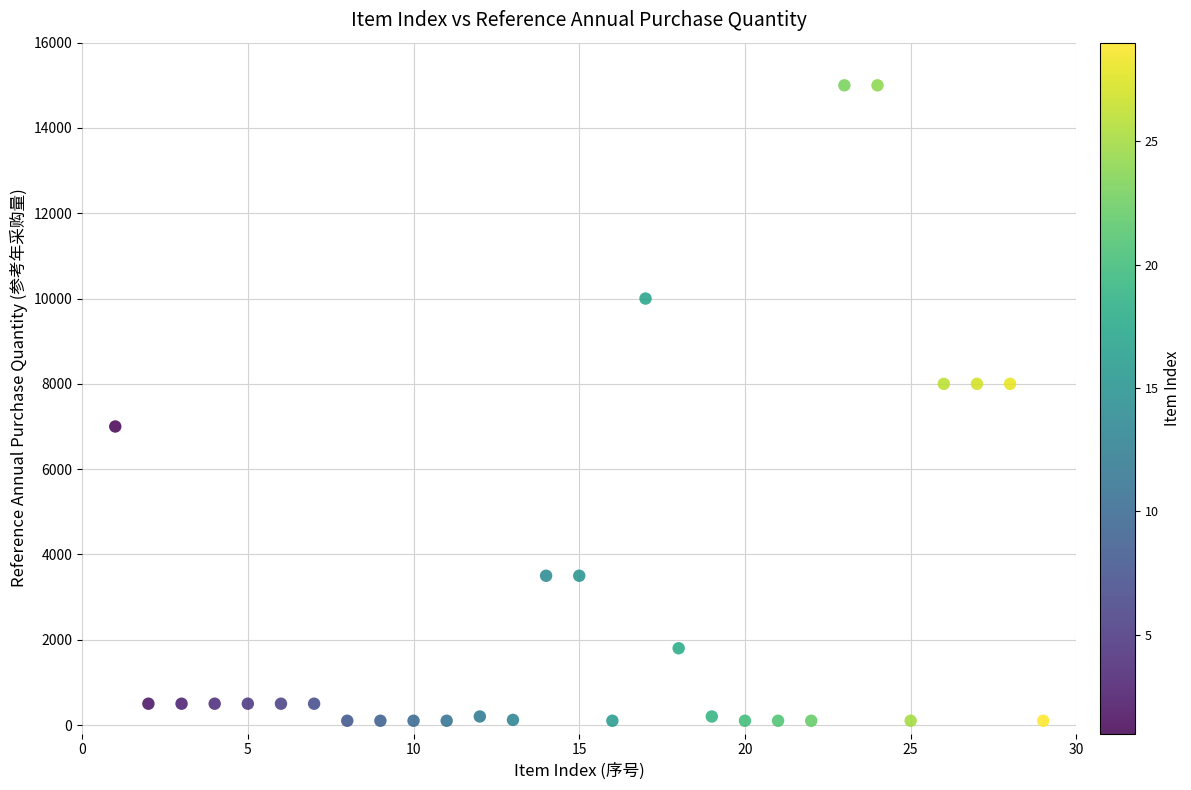

What is the range of Y values (max minus min)?

14900